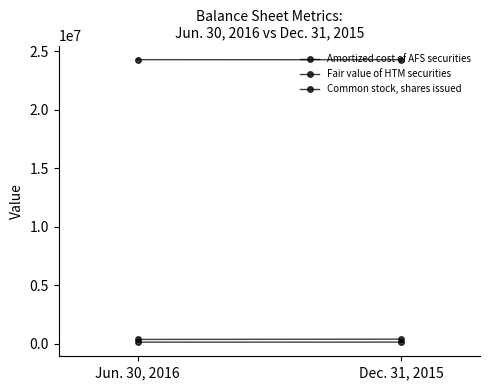

Is the value of Amortized cost of AFS securities at Dec. 31, 2015 greater than the value of Fair value of HTM securities at Dec. 31, 2015?

Yes